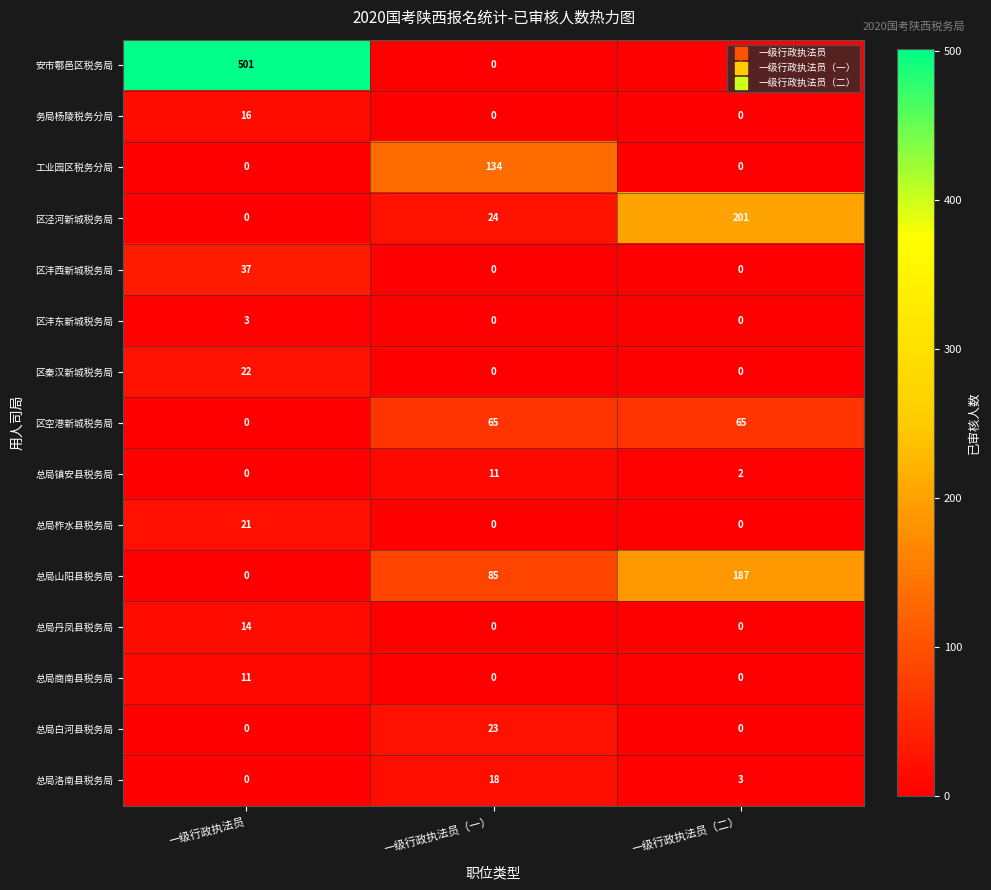

Which series has the largest total across all categories?

安市鄠邑区税务局